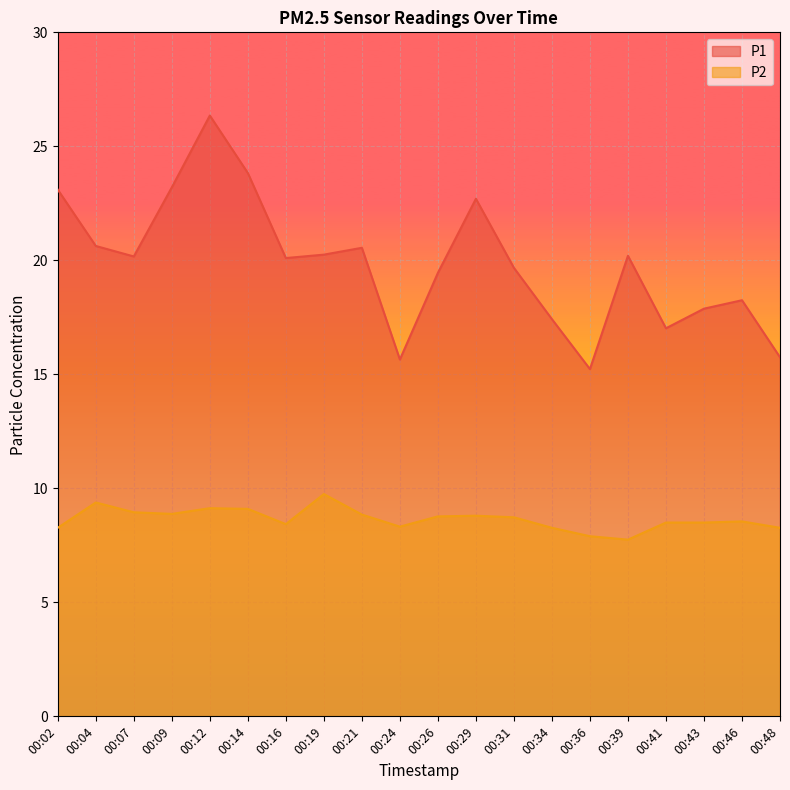

What are all the series names shown in the legend?

P1, P2